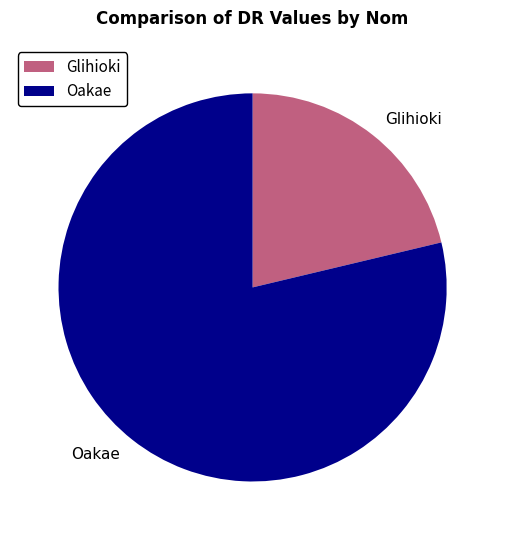

Rank the categories by value from lowest to highest.

Glihioki, Oakae